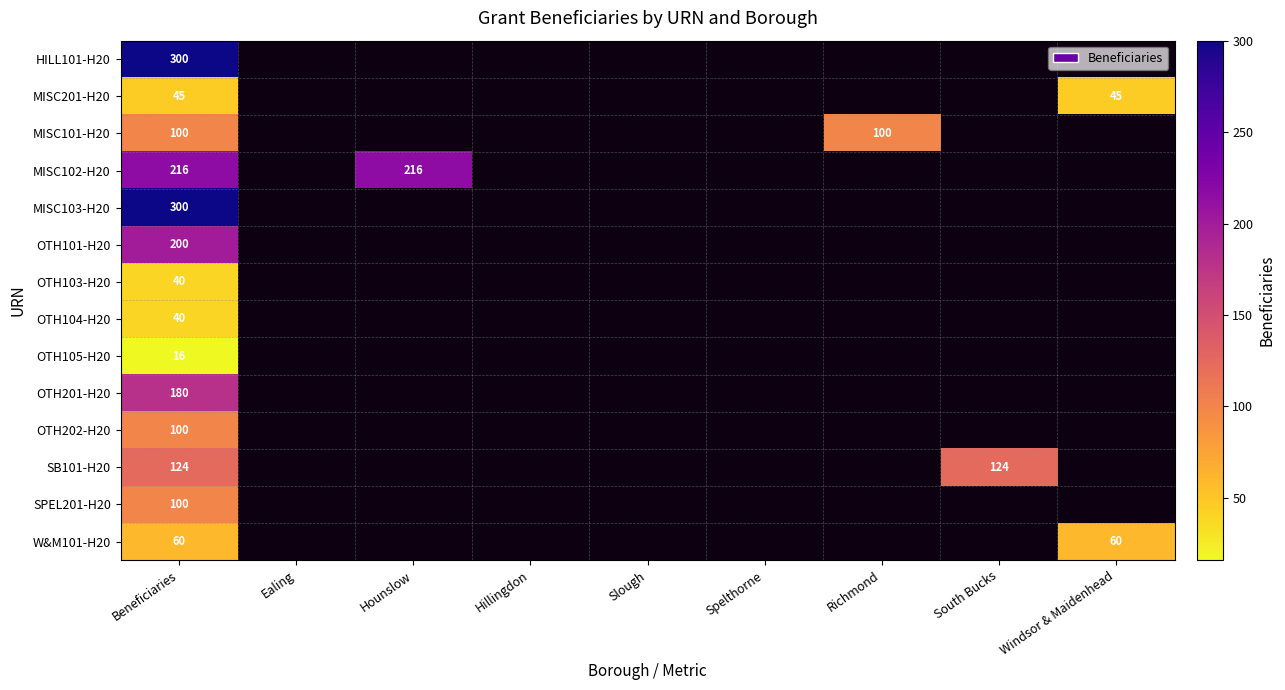

True or false: OTH104-H20 has a value of 40 at Beneficiaries.

True